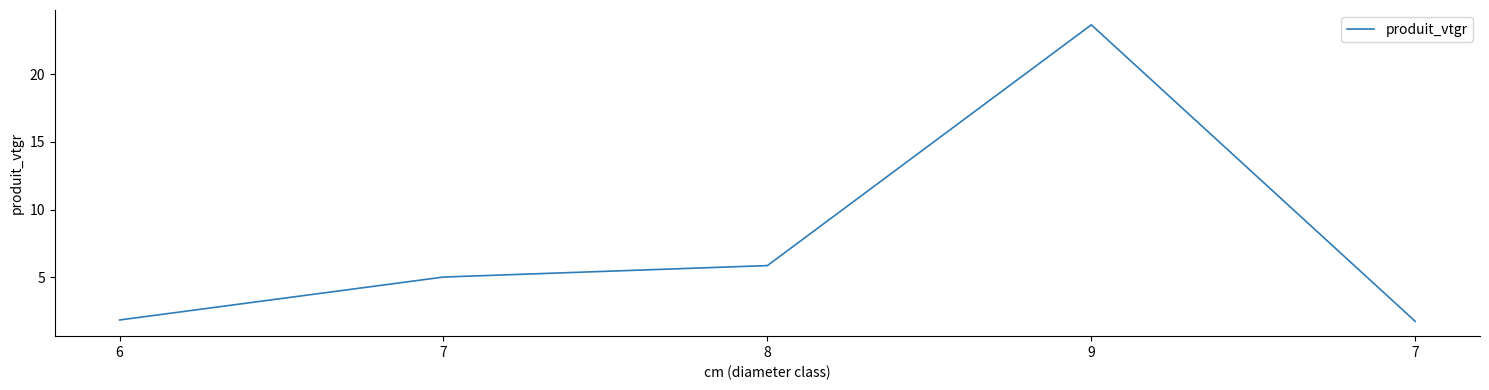

How many distinct data groups are displayed?

1